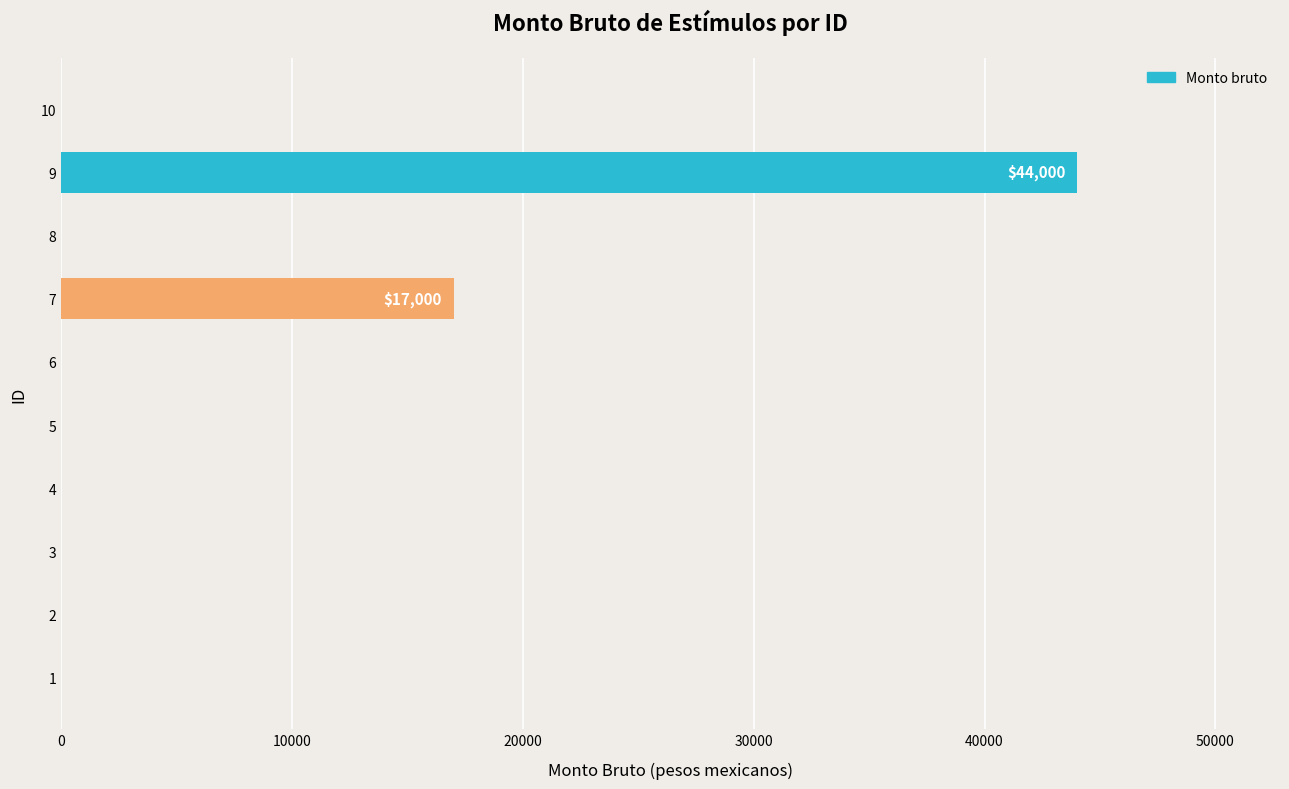

Are the bars horizontal?

Yes